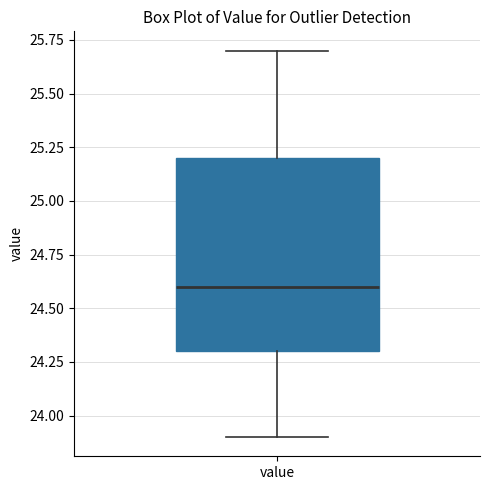

Where does the median line of the box for value sit on the y-axis? The values are not printed on the chart, so give them approximately, as read against the axis.

24.6